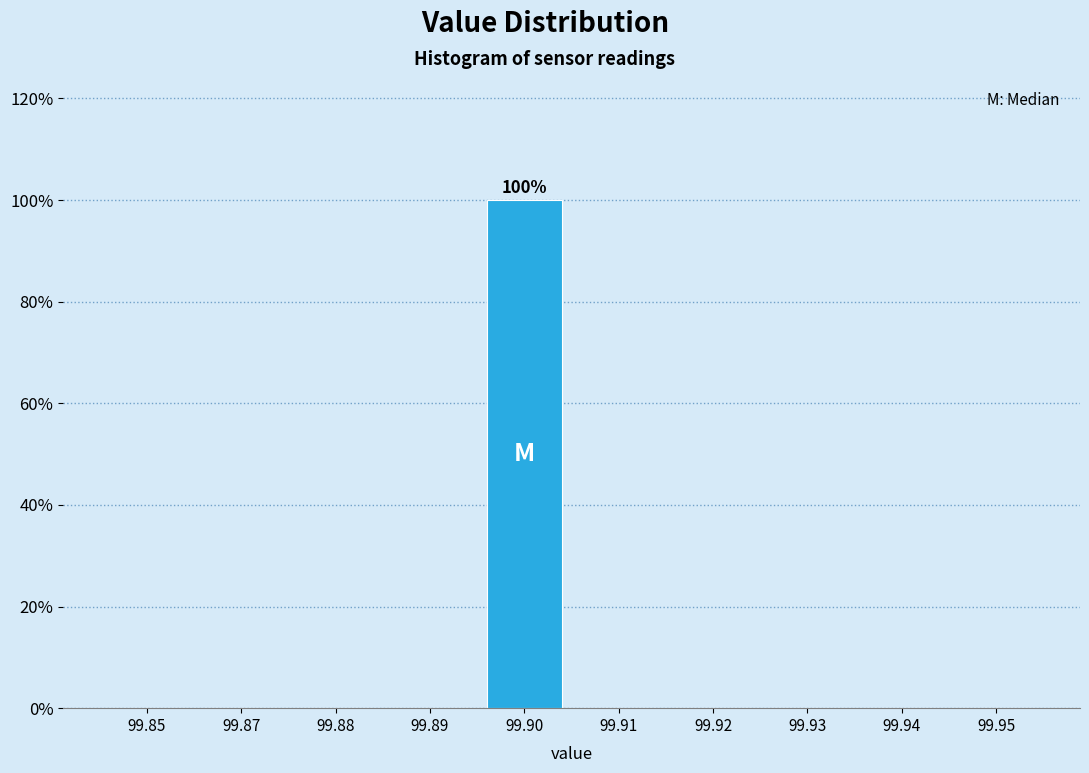

Reading left to right, extract all data points from this chart.

99.85=0	99.87=0	99.88=0	99.89=0	99.90=100	99.91=0	99.92=0	99.93=0	99.94=0	99.95=0